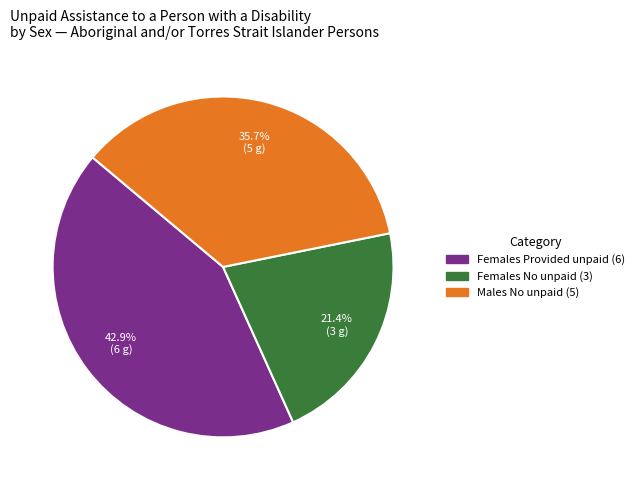

Does any single category account for the majority?

No